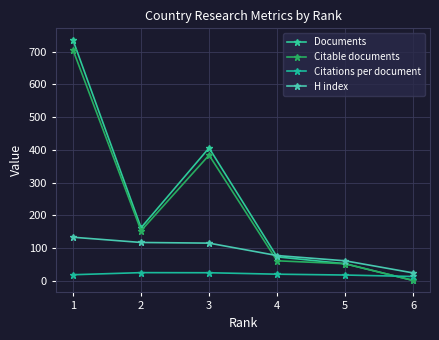

What is the difference between the maximum and minimum values in the Citations per document series?

11.8